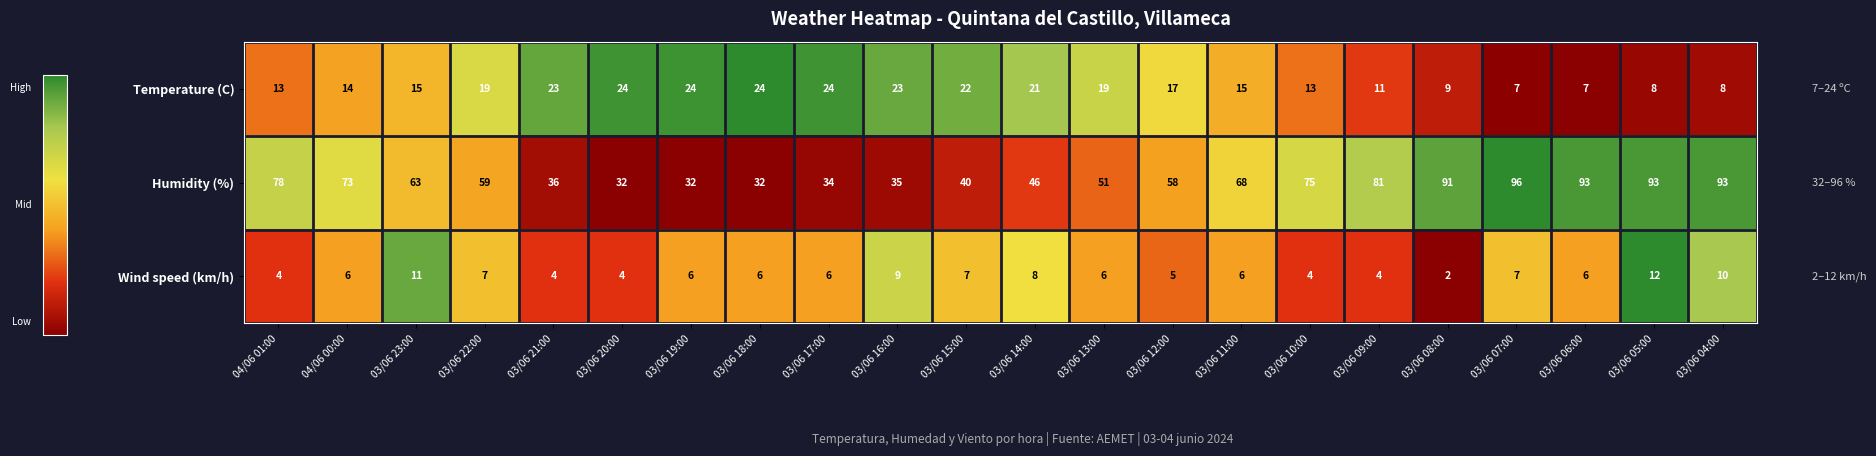

What is the difference between the Temperature (C) values at 03/06 20:00 and 03/06 10:00?

11